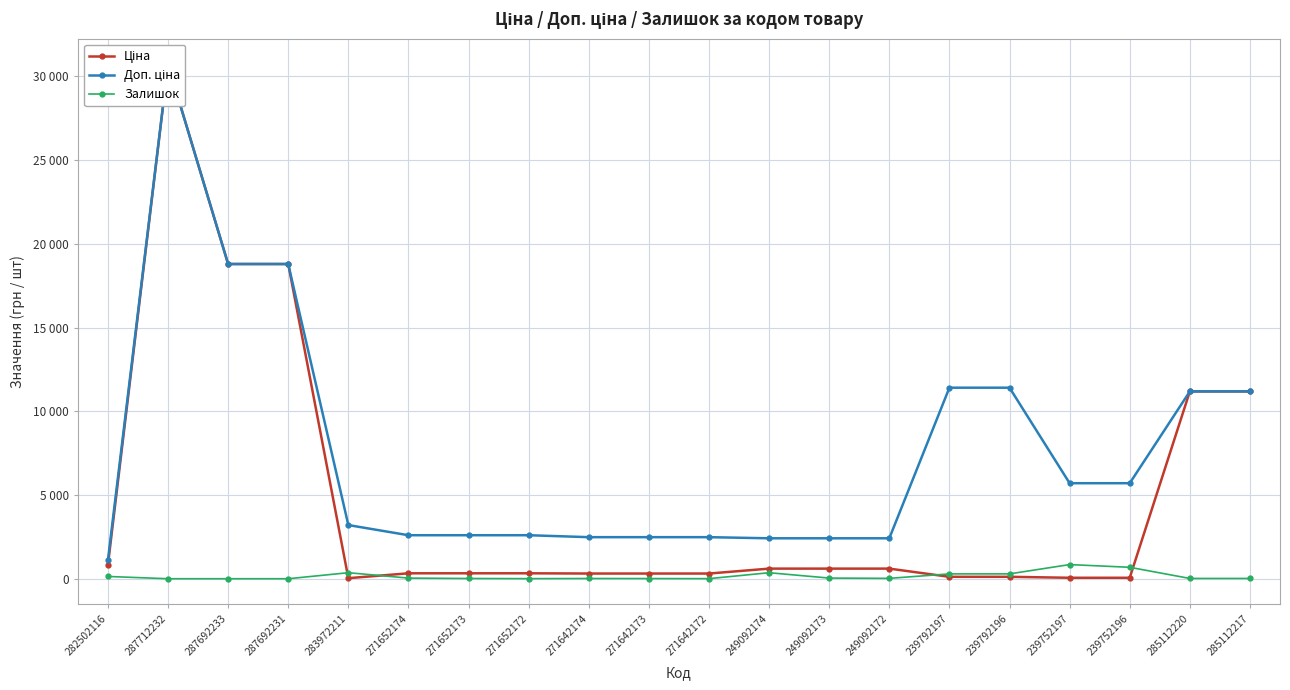

How many intersections are there between Ціна and Залишок?

4